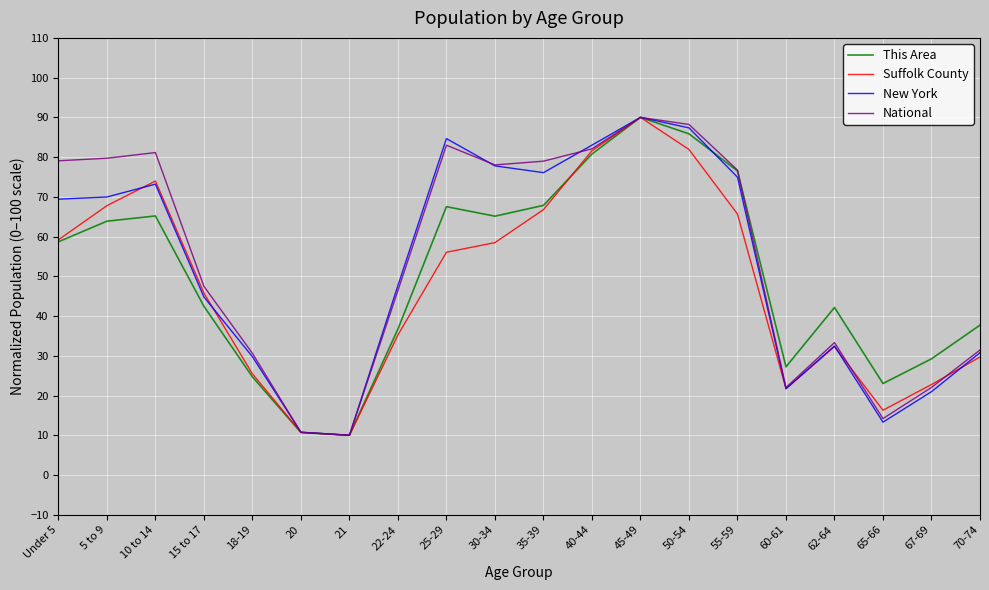

What position from the right is 62-64?

4